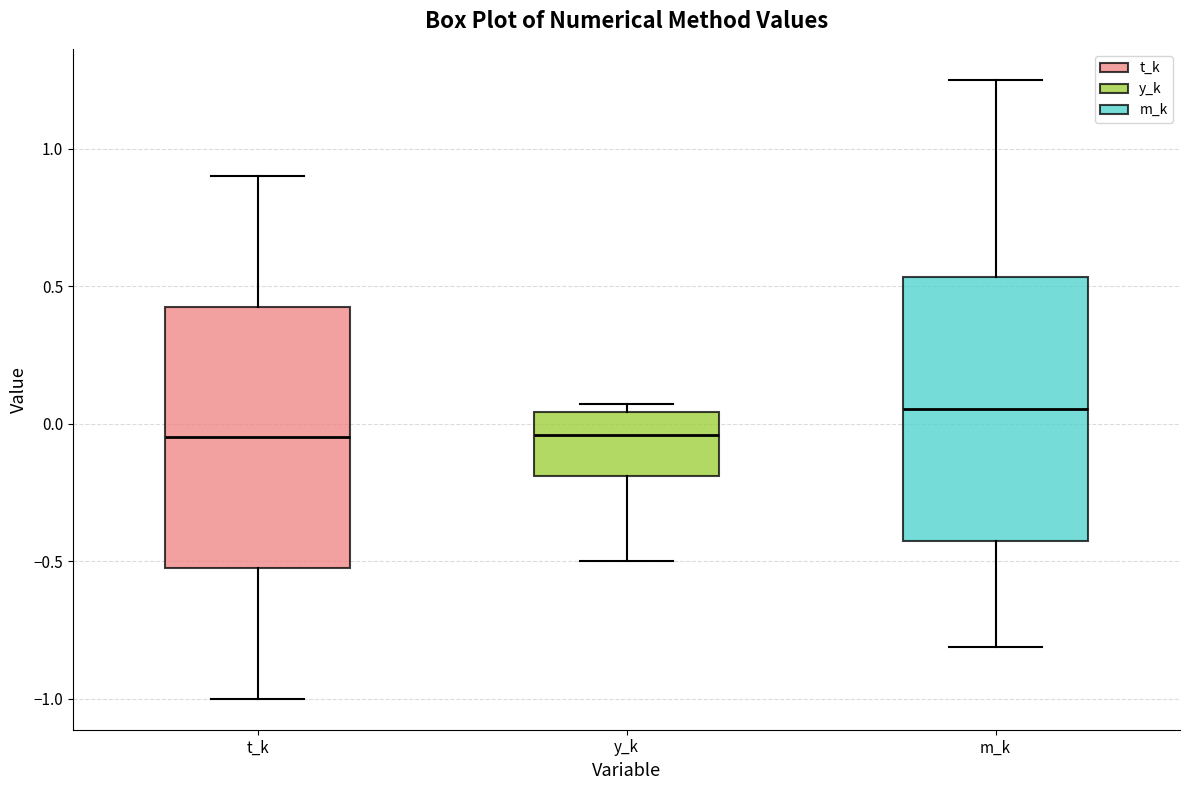

Where does the upper whisker of the box for t_k end on the y-axis? The values are not printed on the chart, so give them approximately, as read against the axis.

0.90